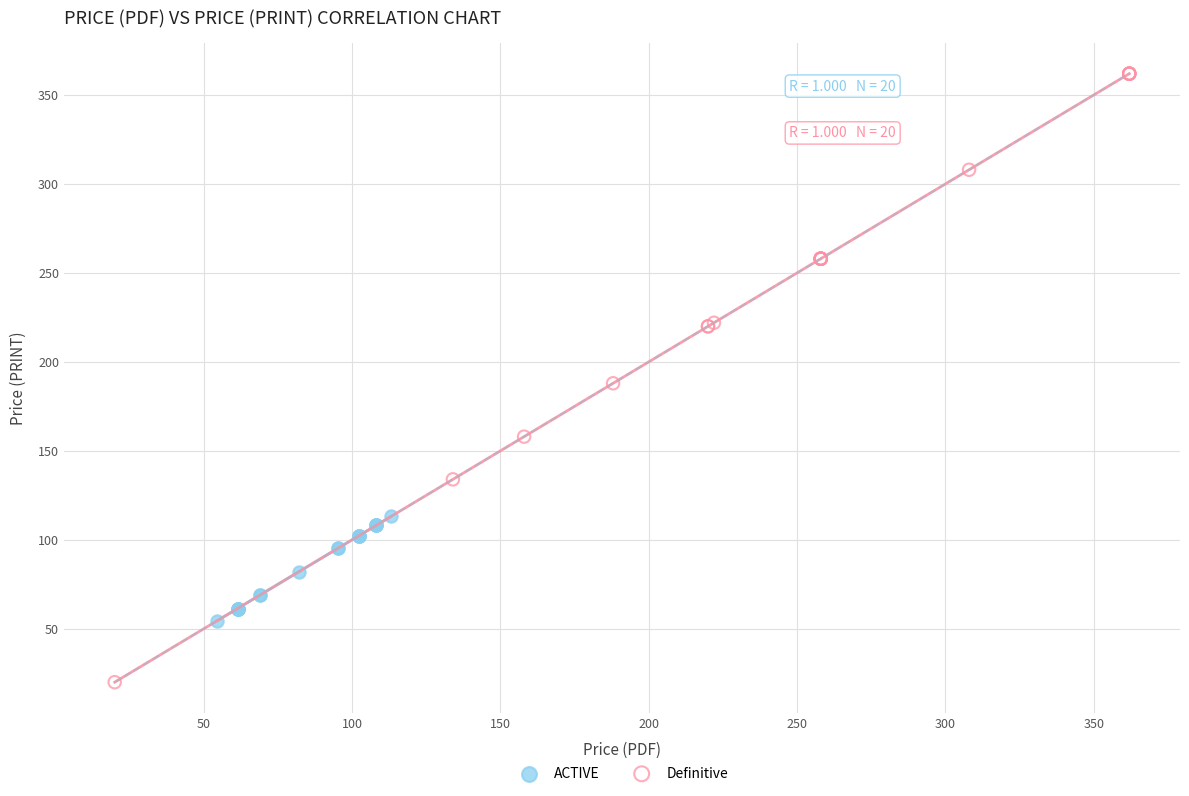

Which series has the widest spread of Y values?

Definitive